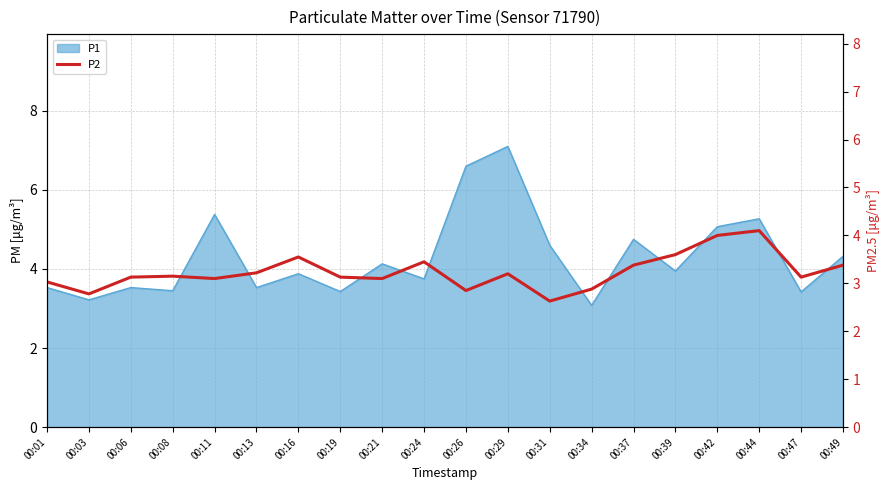

True or false: the data has more than 1 interior local peaks.

True